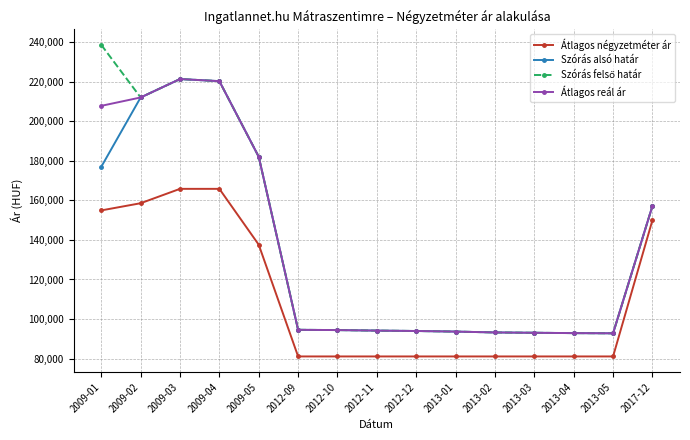

What is the difference between the maximum and minimum values in the Szórás alsó határ series?

128580